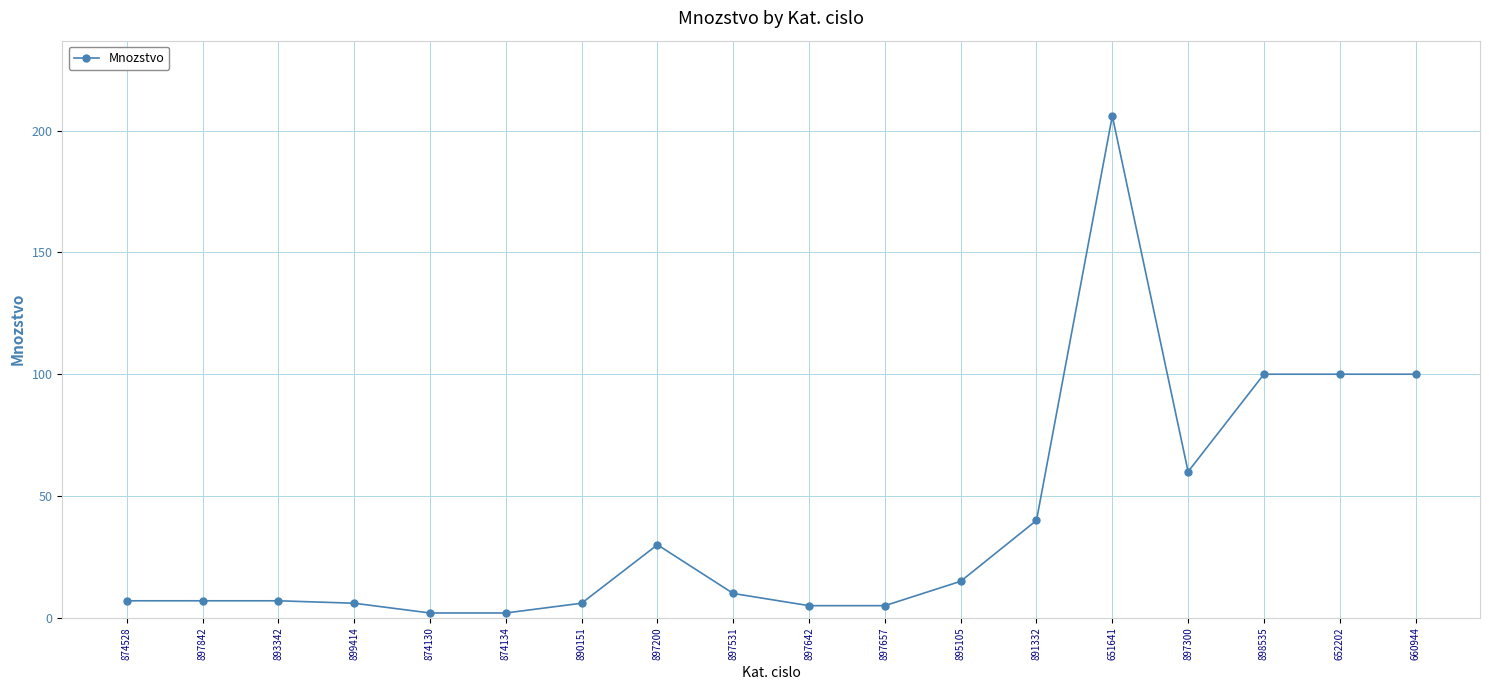

Count the number of data series in this chart.

1